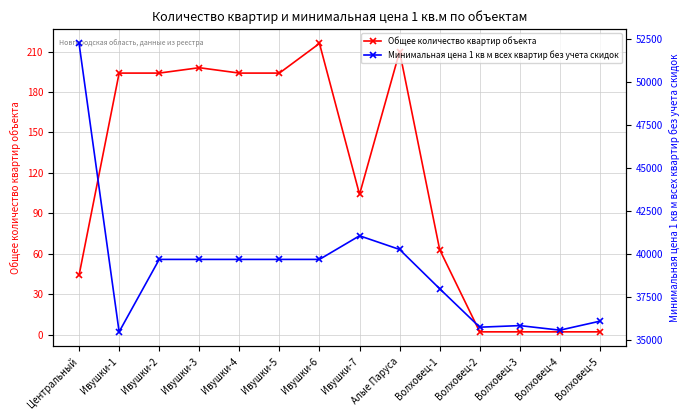

Which has a higher value, Волховец-4 or Ивушки-1?

Ивушки-1